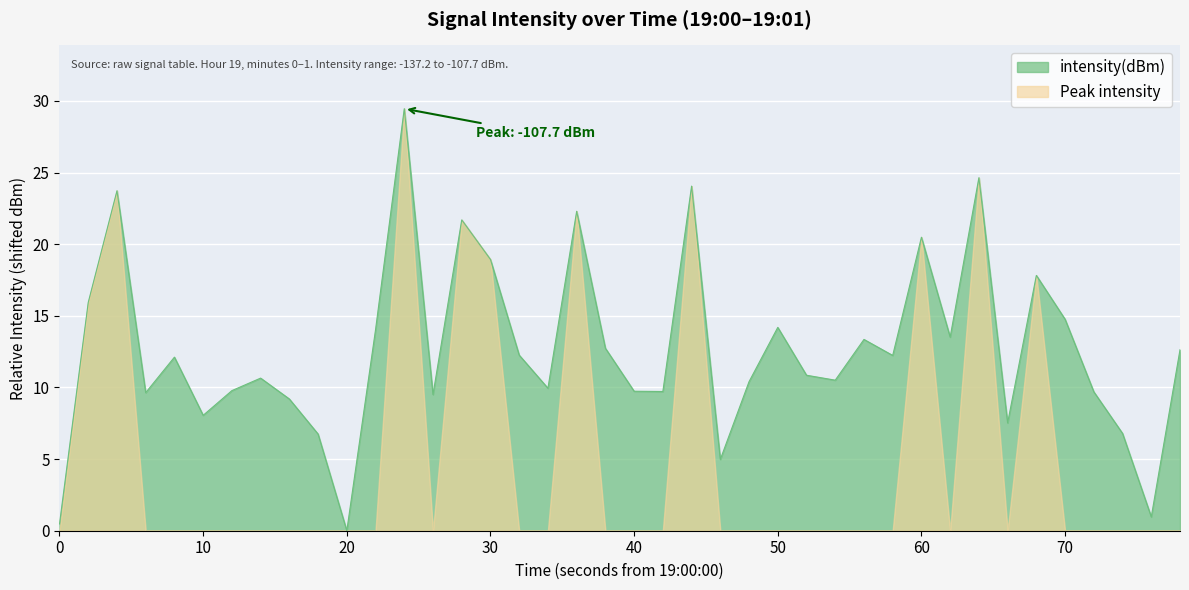

How many interior local peaks (higher than both neighbors) does the data have?

12